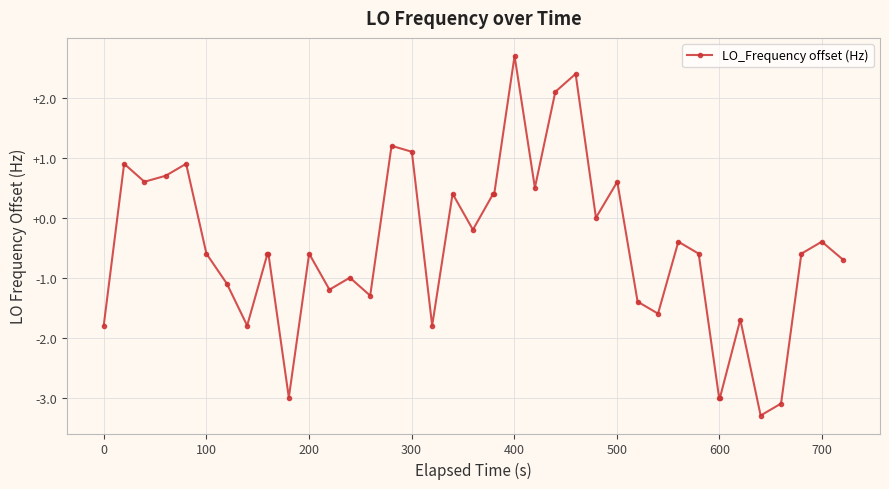

How many lines are shown in the chart?

1